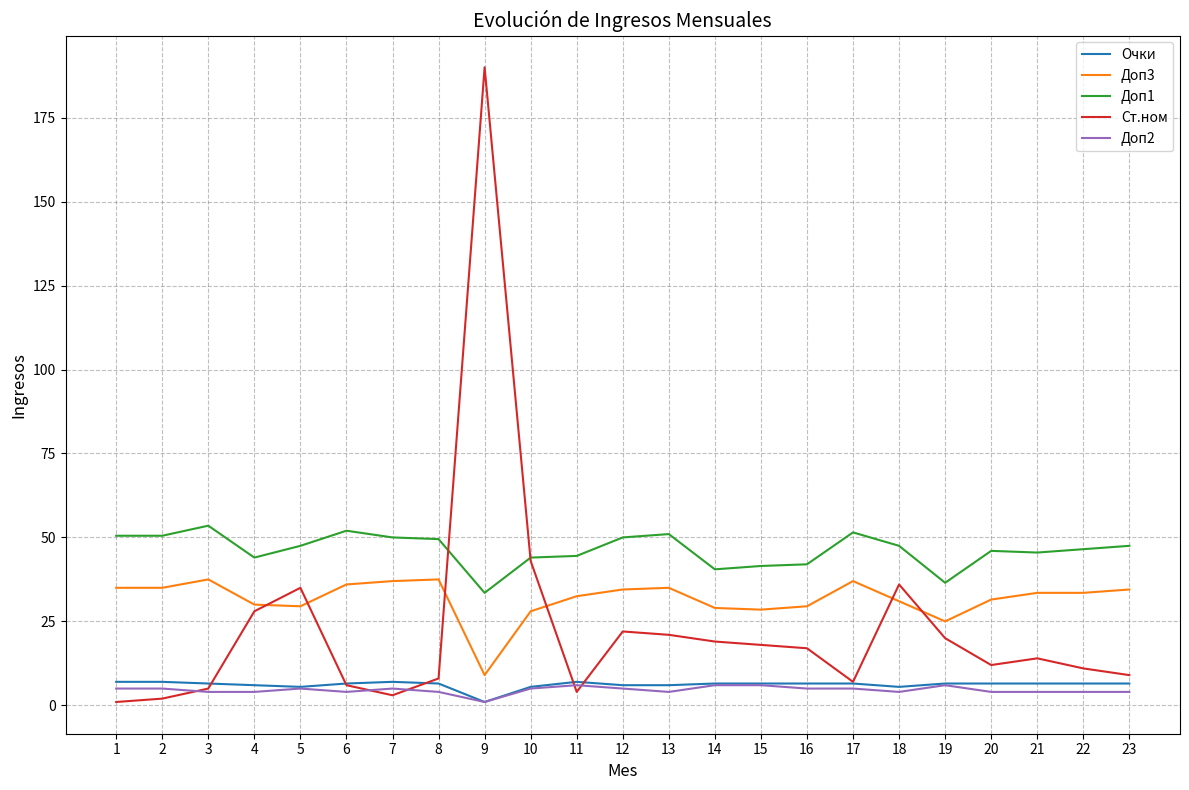

What is the spread (max minus min) of values at 1?

49.5